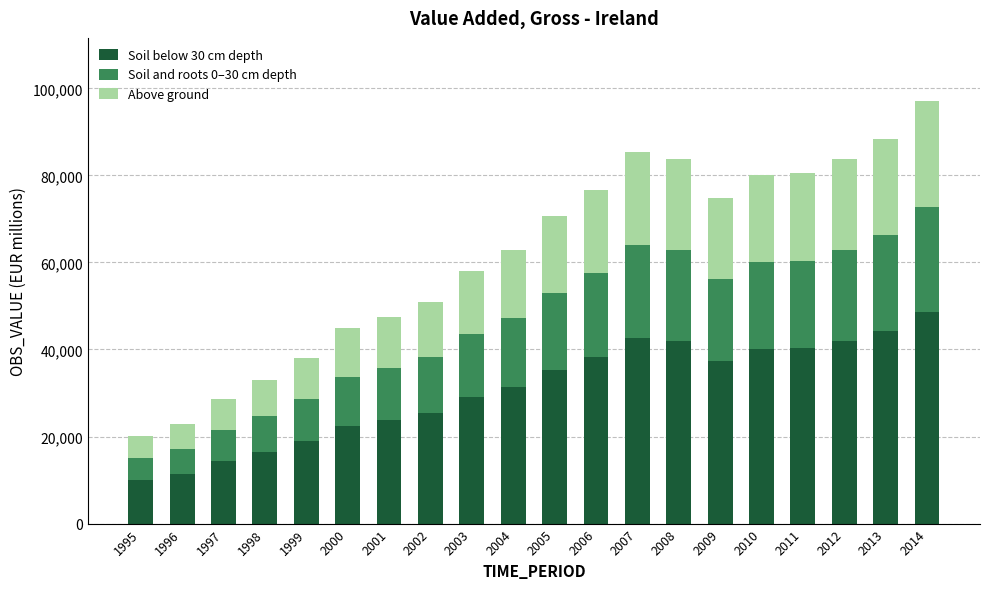

How many data points in Soil below 30 cm depth are less than 35359?

10